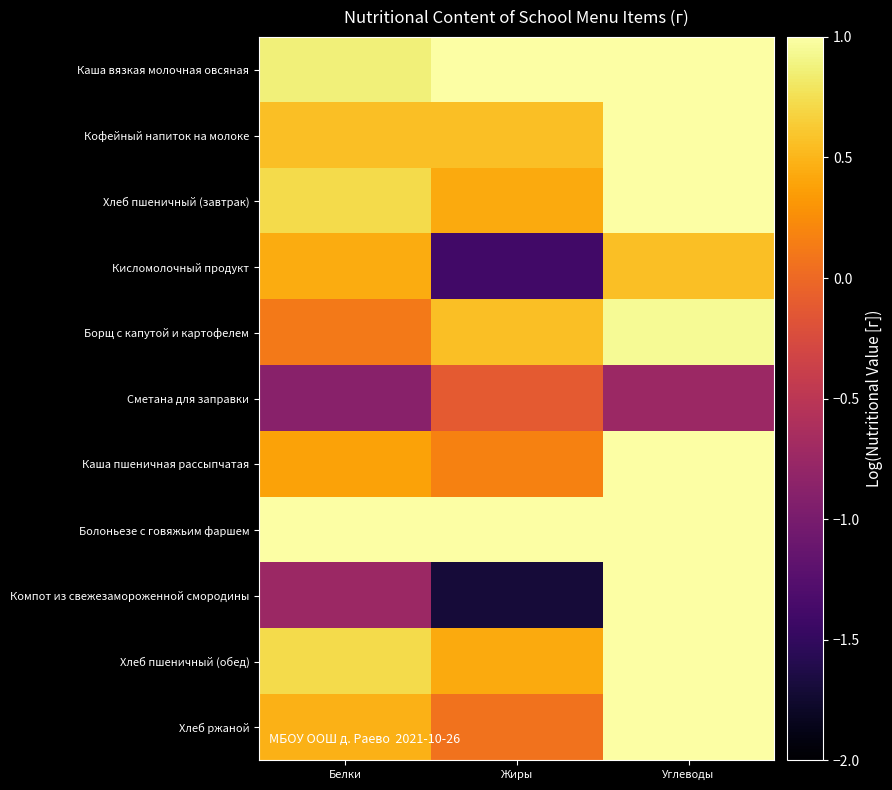

What is the difference between the highest and lowest values at Углеводы?

2.2